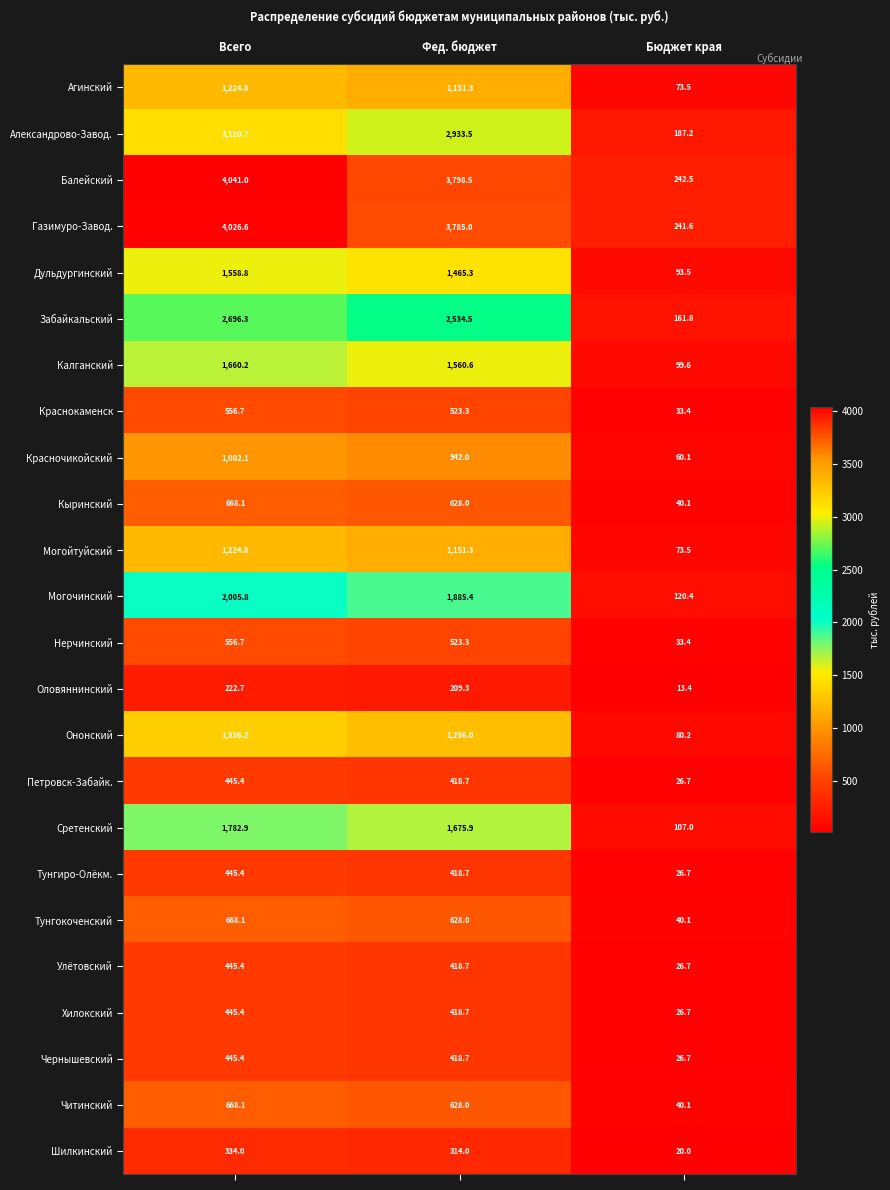

At which label is Газимуро-Завод. closest to 2134?

Фед. бюджет